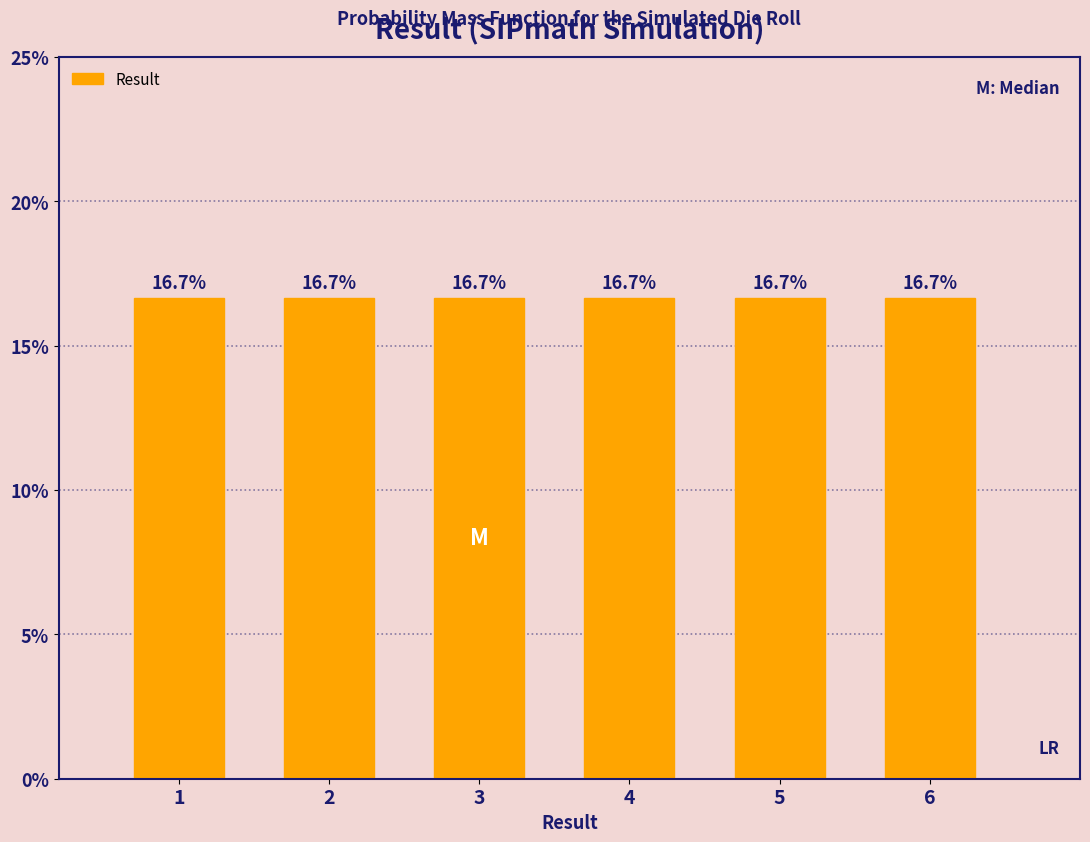

Does the chart contain any negative values?

No